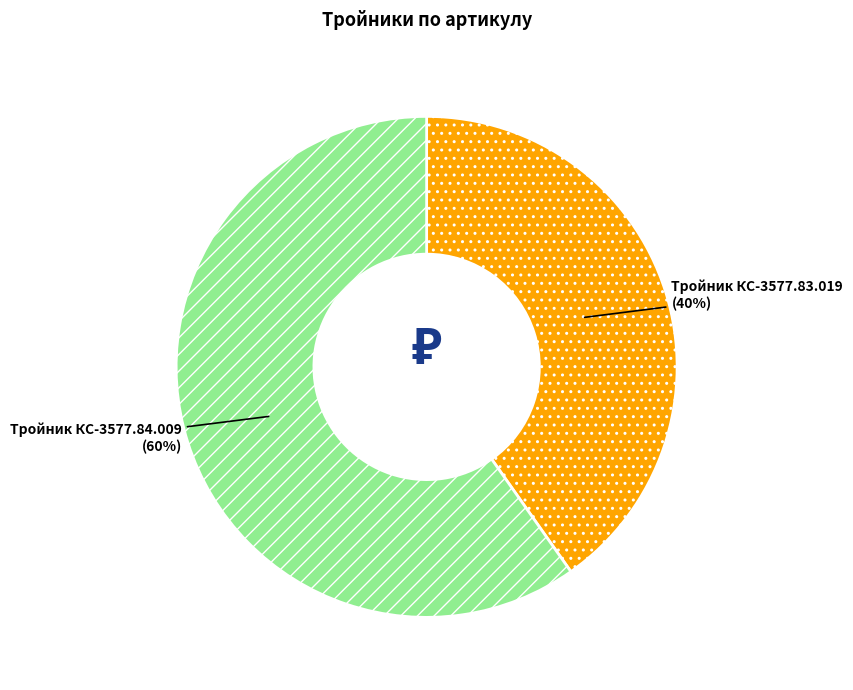

Is it true that Тройник КС-3577.83.019 is 40% of the pie?

True